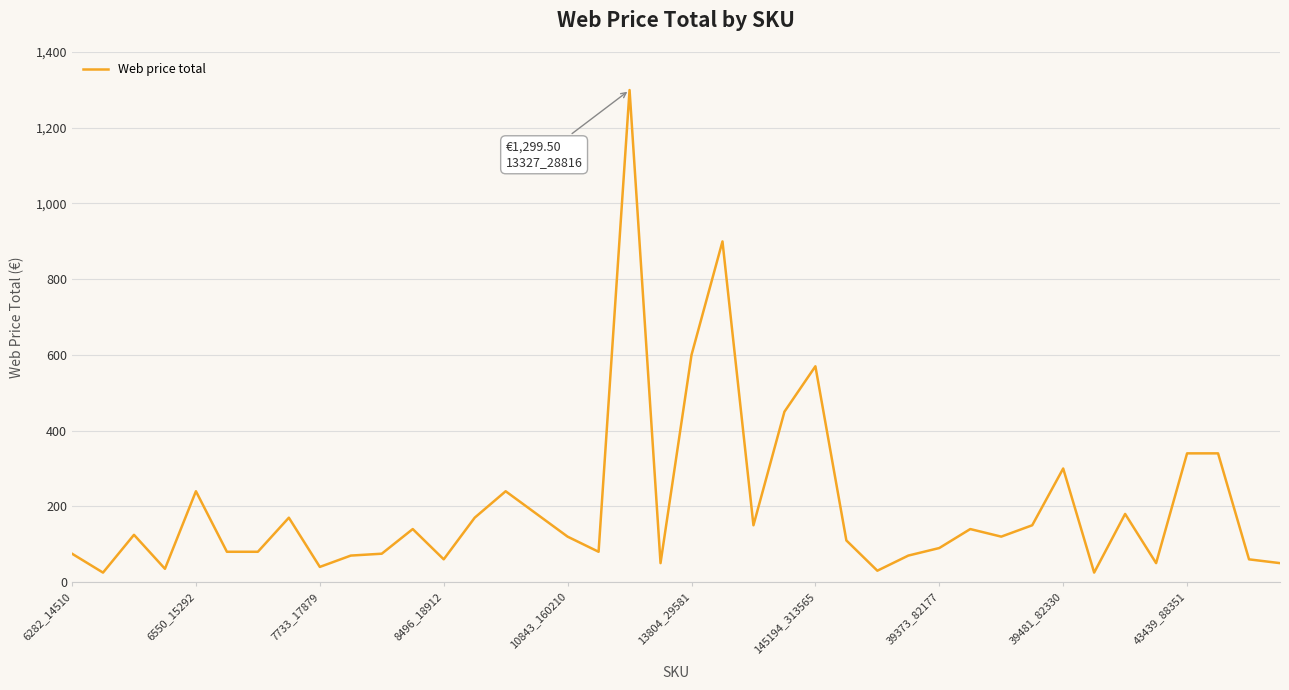

What is the maximum value shown in the chart?

1299.5